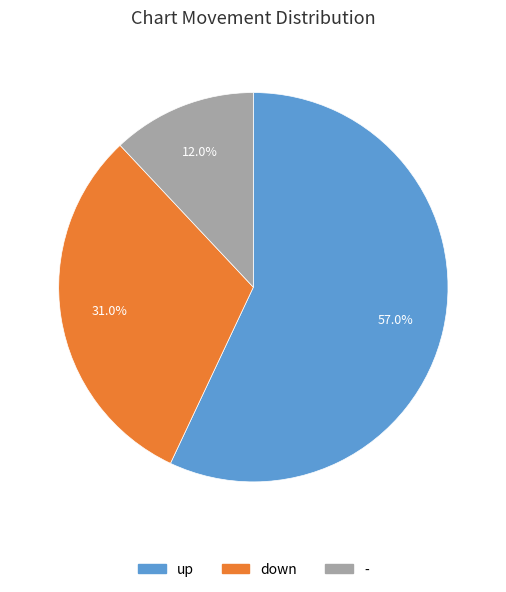

To the nearest percent, what is the difference between the up and down slice percentages?

26%